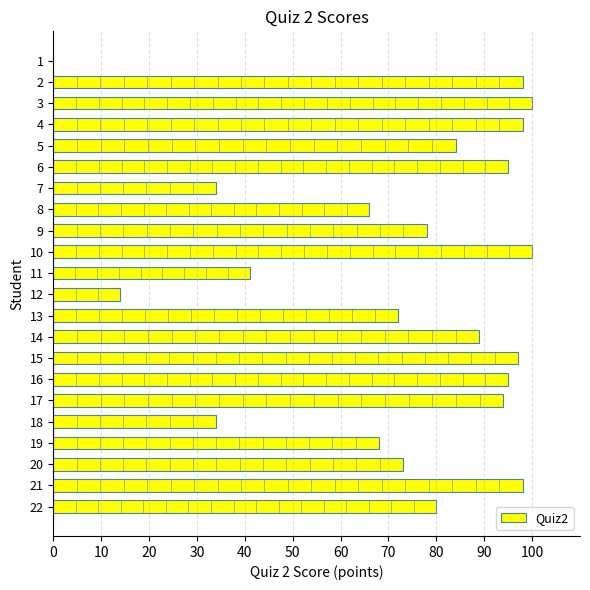

What is the change in value from 9 to 20?

-5